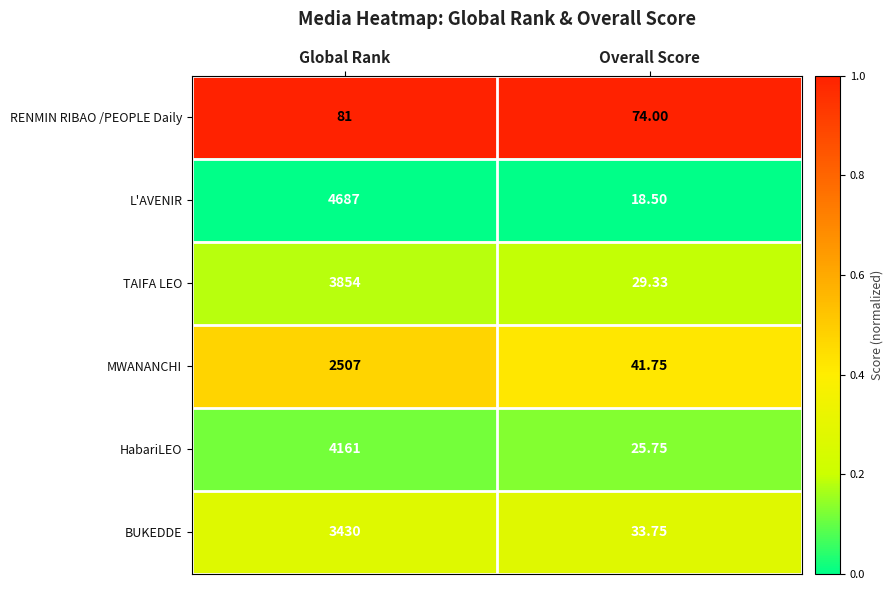

What is the total value across all series at Overall Score?

223.1